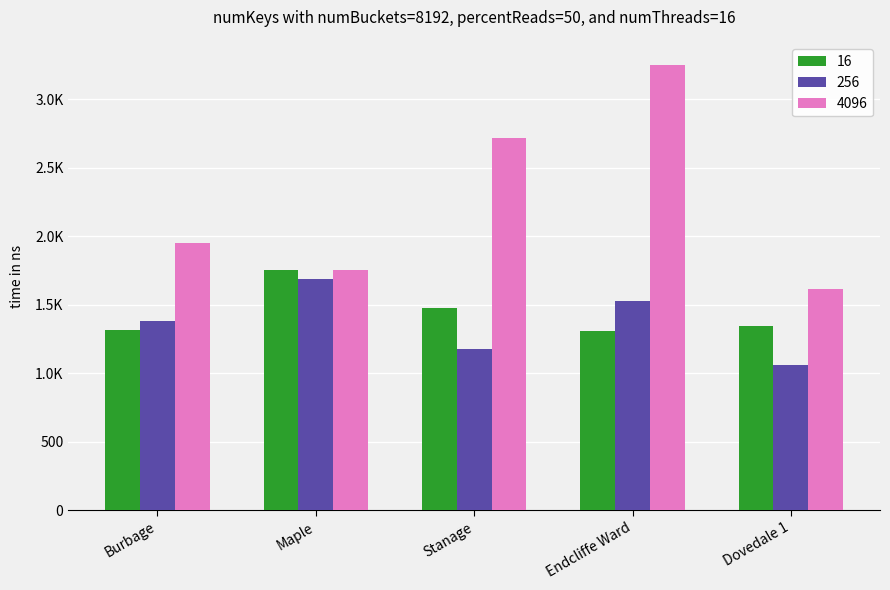

What is the label of the 4th bar from the left?

Endcliffe Ward